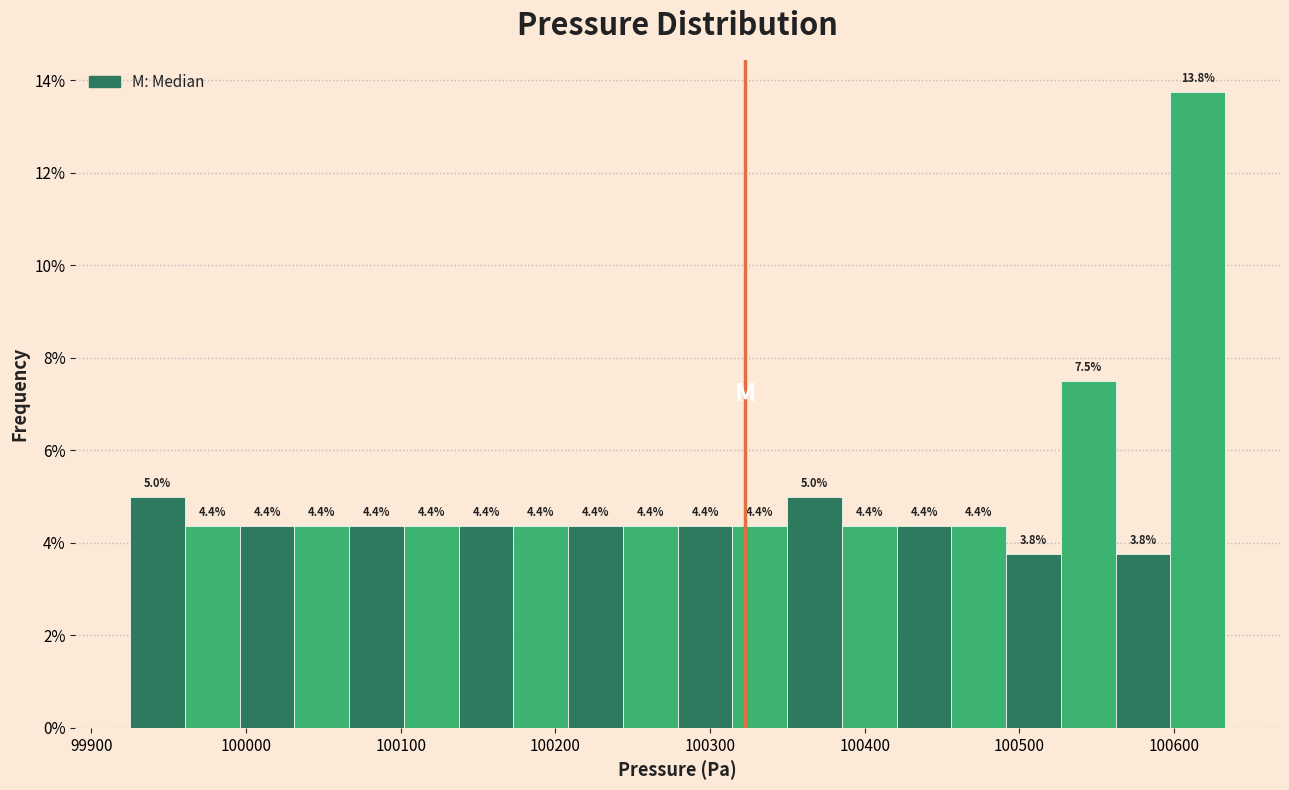

Around what value on the x-axis is the tallest bar? Give the approximate position of its centre, as read against the axis.

100620